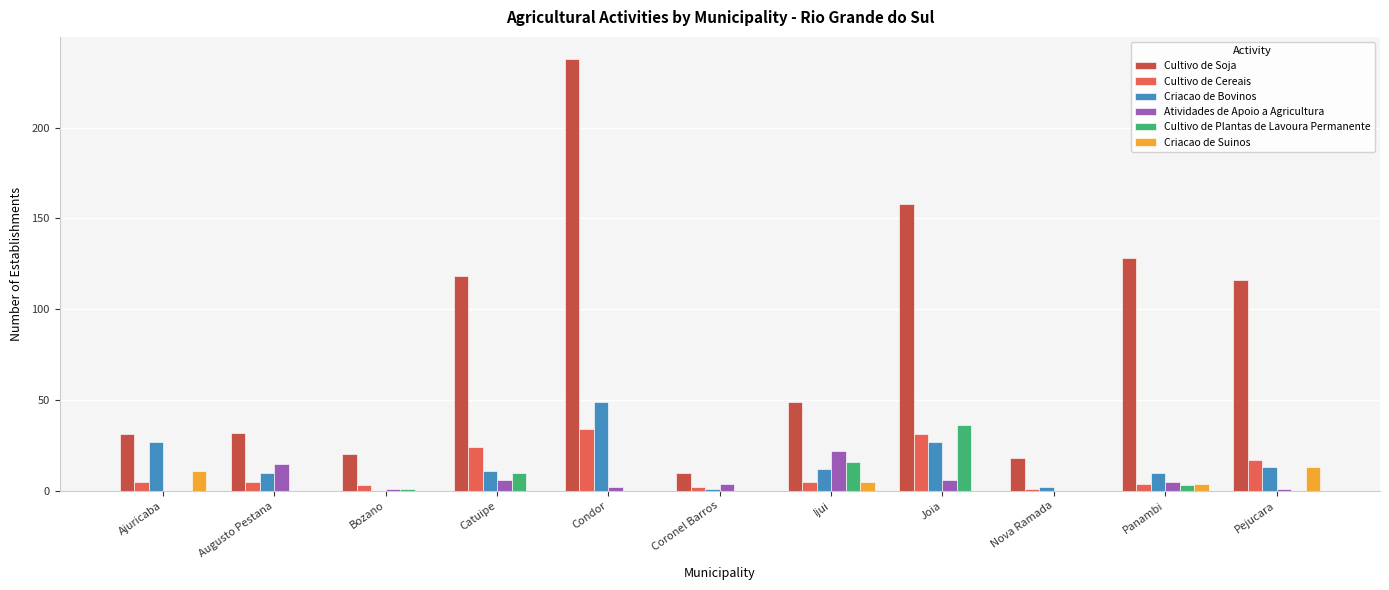

What is the average value of the Criacao de Suinos series?

3